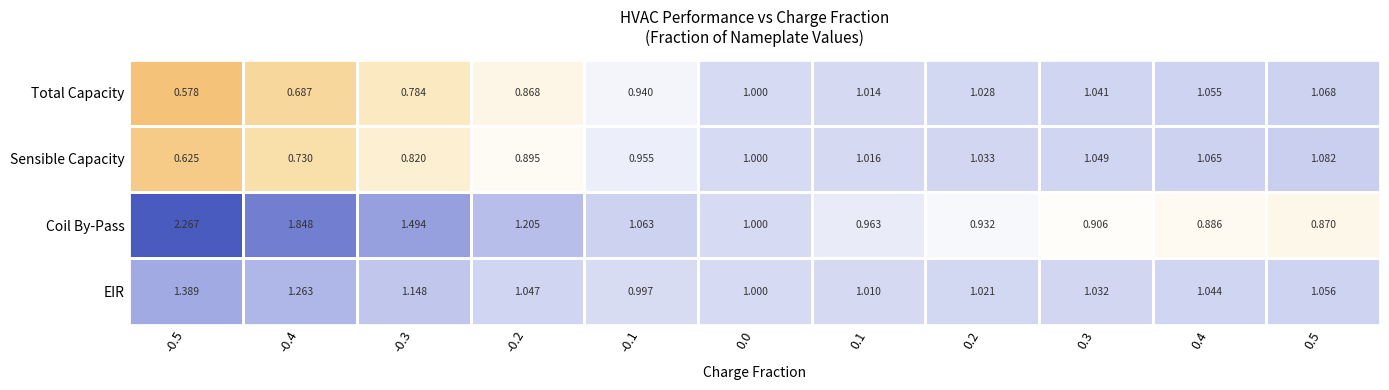

List the series in order of their peak value, highest first.

Coil By-Pass, EIR, Sensible Capacity, Total Capacity